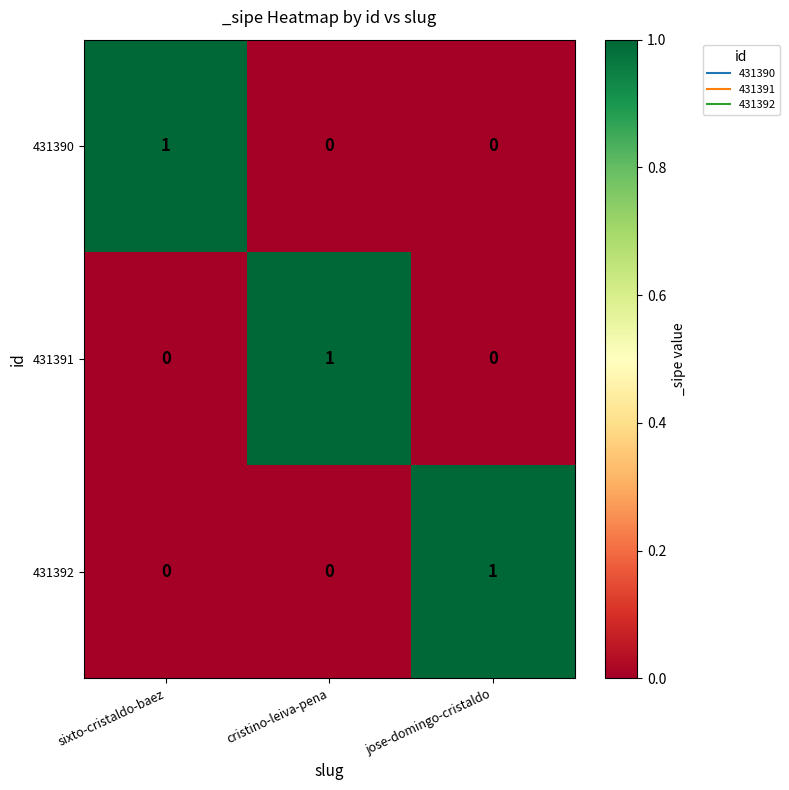

What is the maximum value shown in the chart?

1